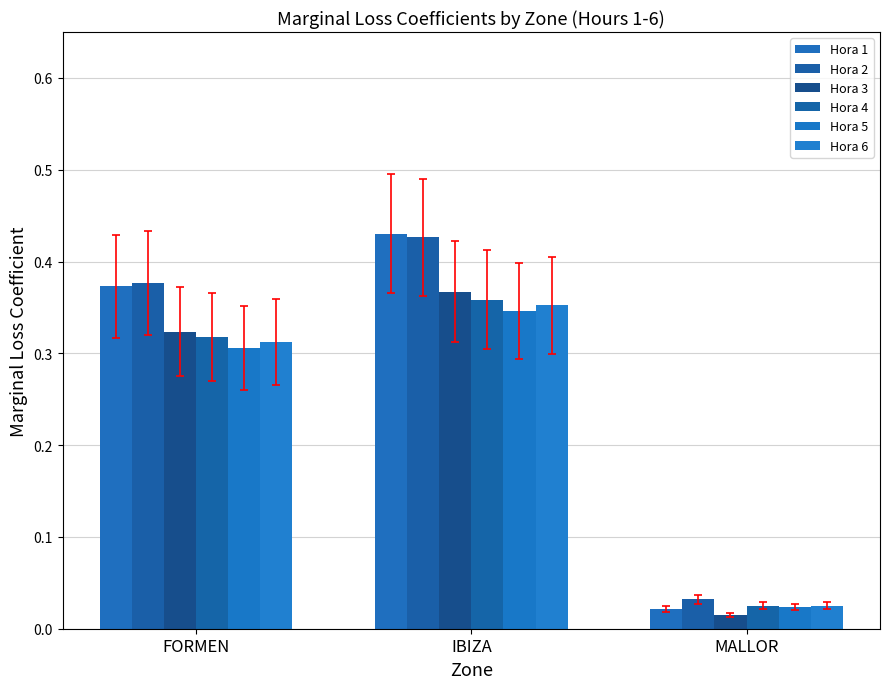

Between IBIZA and MALLOR, which series saw the biggest shift?

Hora 1